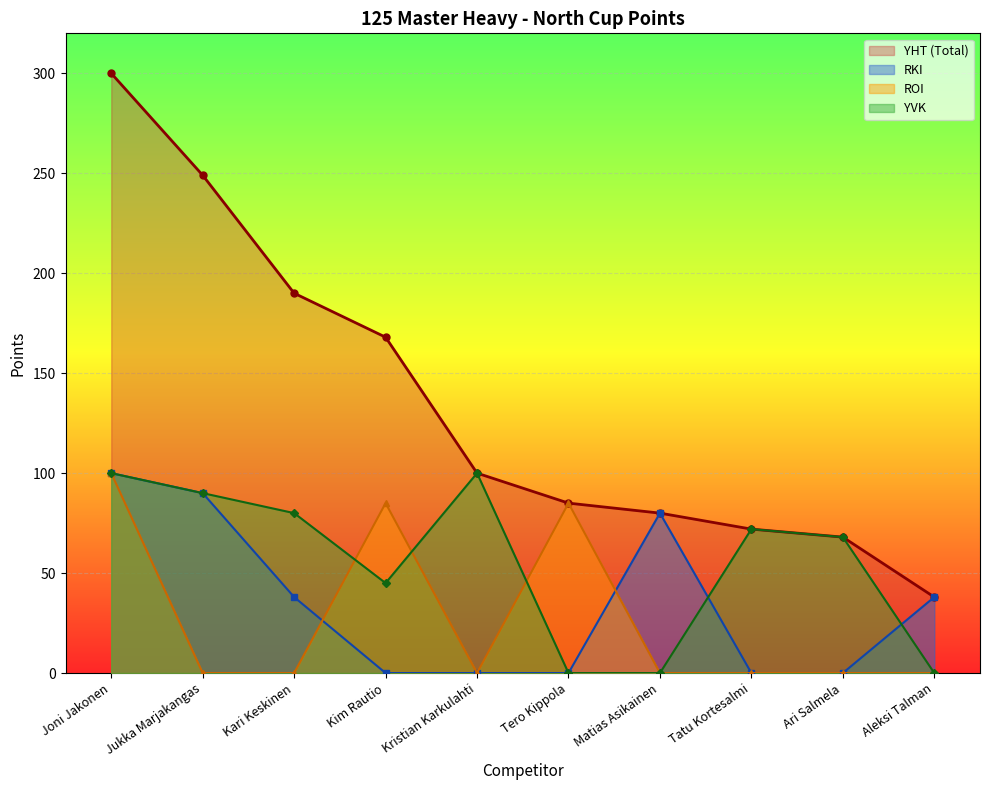

True or false: Joni Jakonen has more than 0 interior local peaks.

False